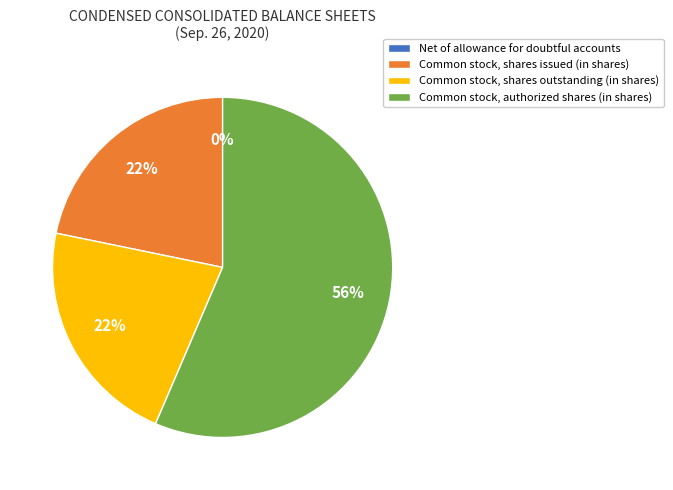

Is it true that Common stock, authorized shares (in shares) is 42% of the pie?

False